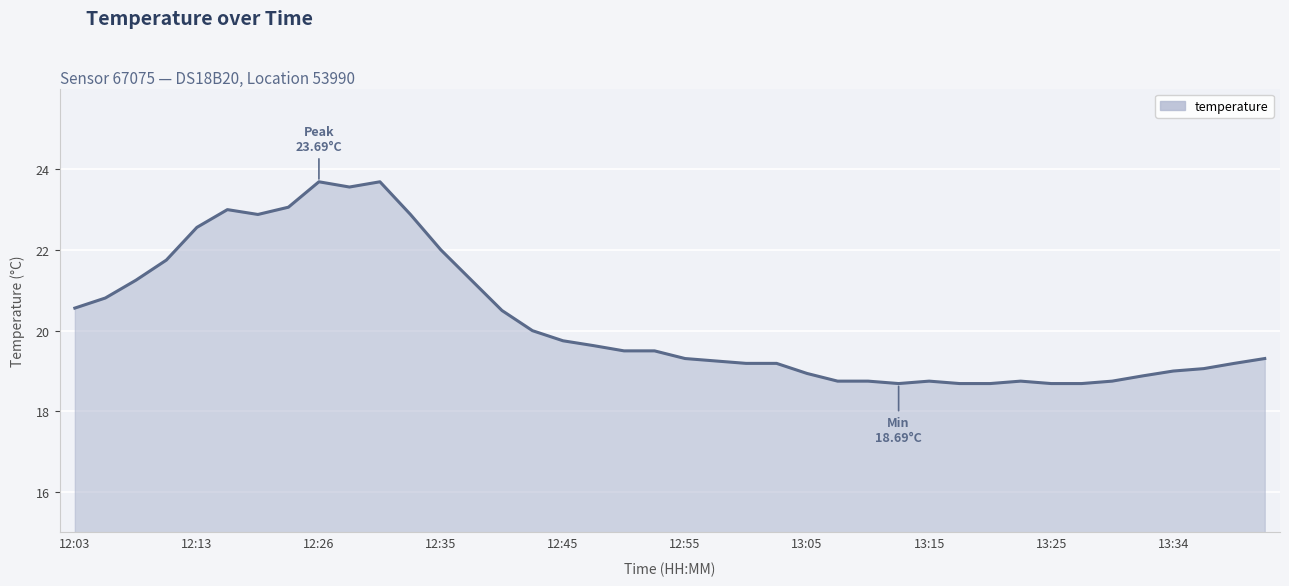

What is the minimum value shown in the chart?

18.7